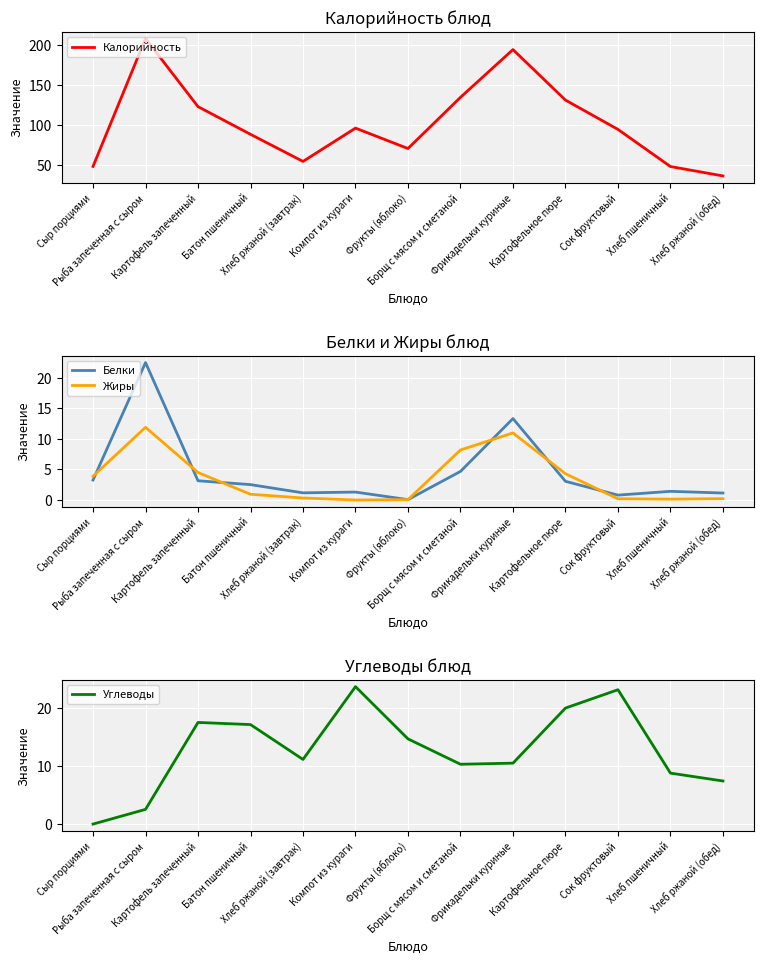

How many interior local valleys does the Калорийность series have?

2